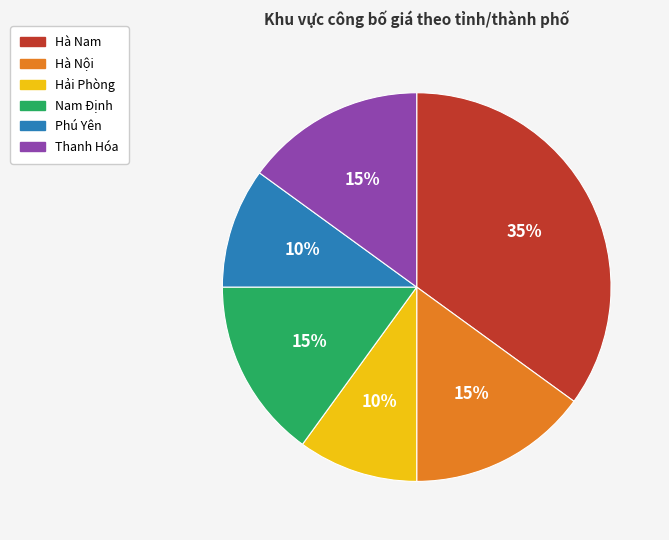

Which category has the biggest portion of the pie?

Hà Nam